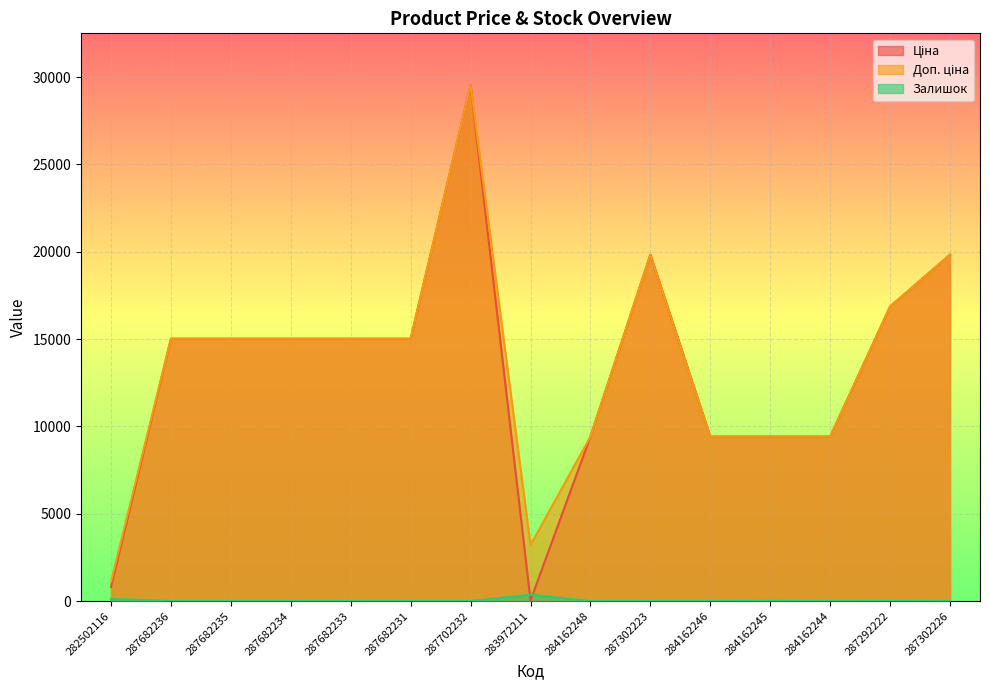

True or false: Залишок and Доп. ціна cross at least once.

False